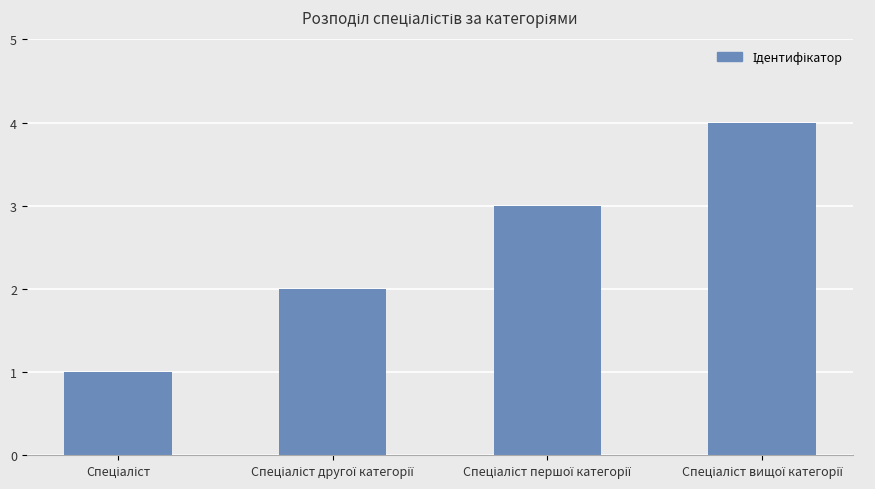

What is the greatest value displayed?

4